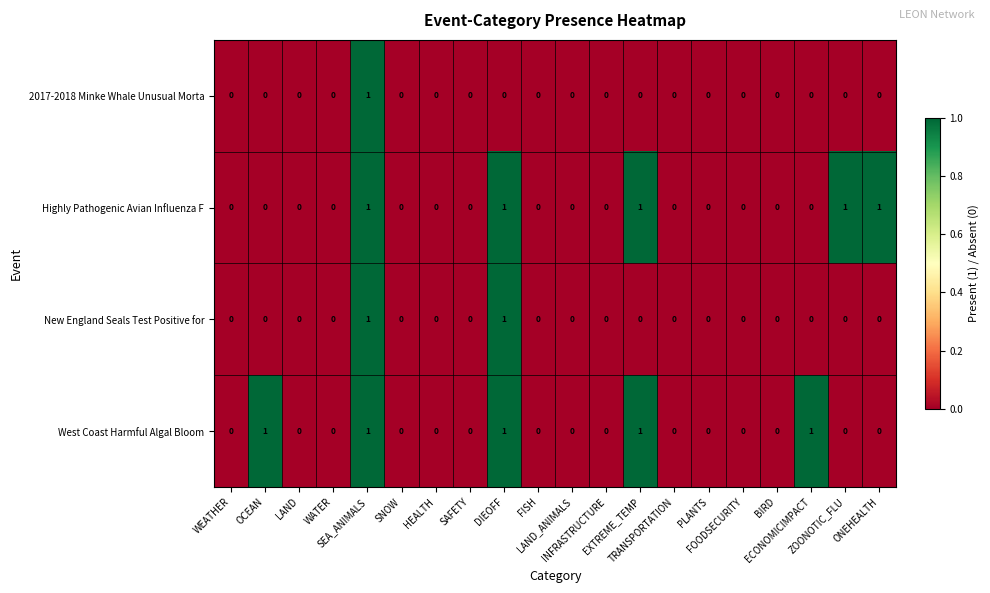

Count the West Coast Harmful Algal Bloom values in the range 0 to 1.

20